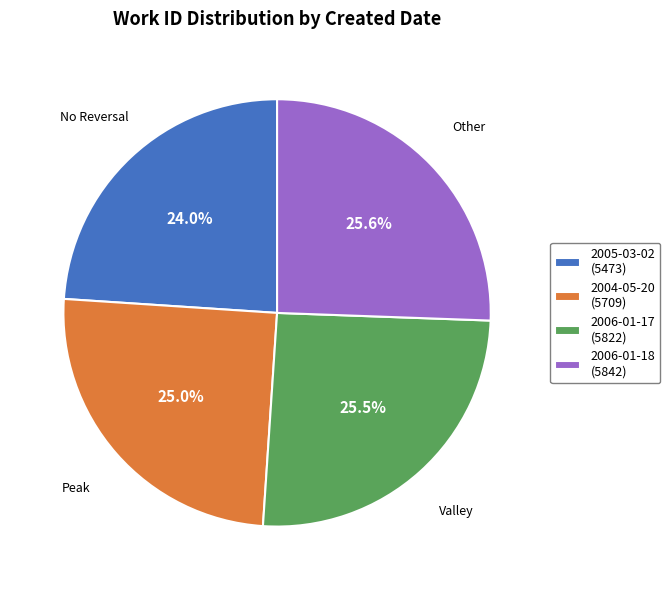

How many slices are in this pie chart?

4